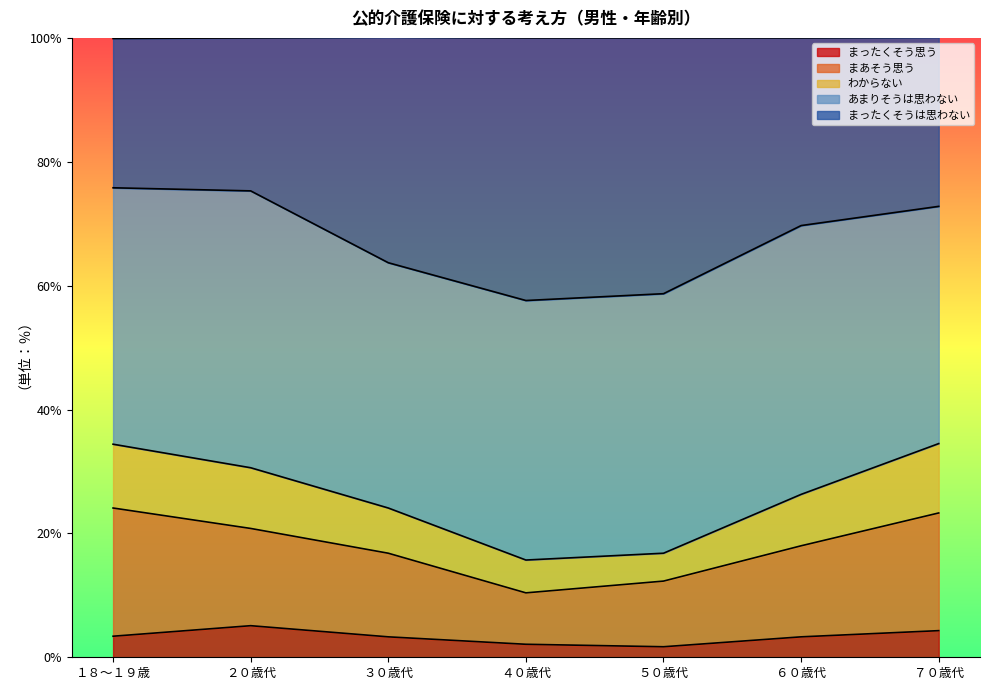

At which category does the chart reach its minimum across all series?

５０歳代